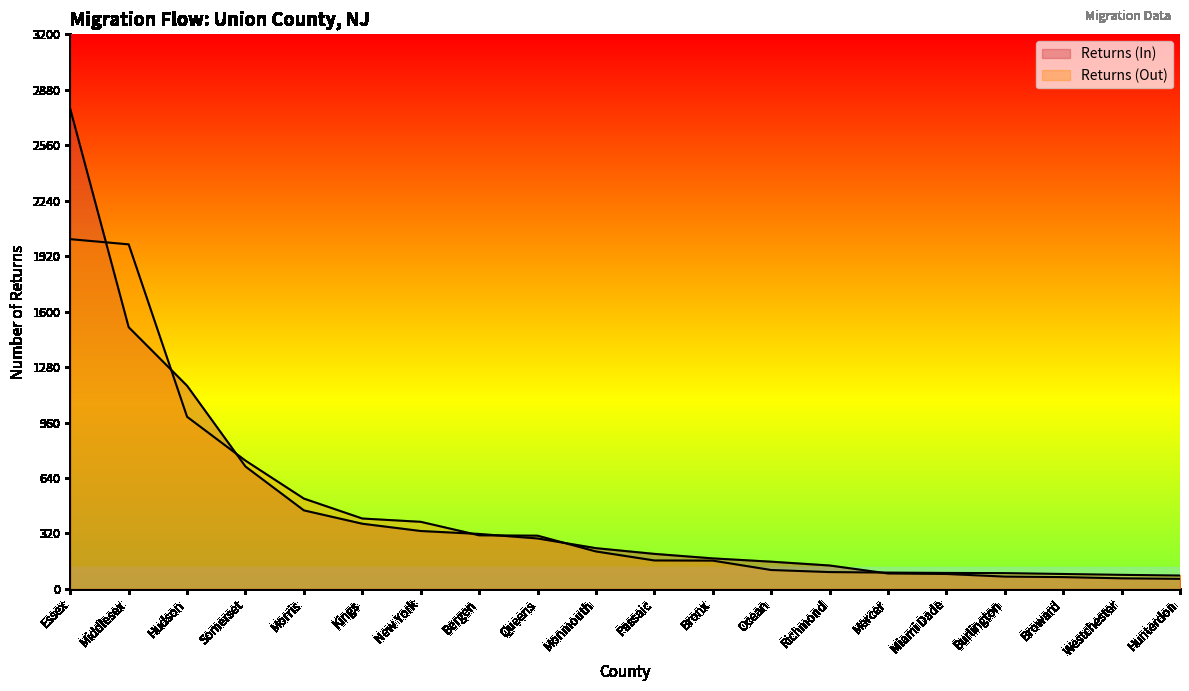

What is the sum of the Returns (Out) values at Monmouth and Mercer?

310